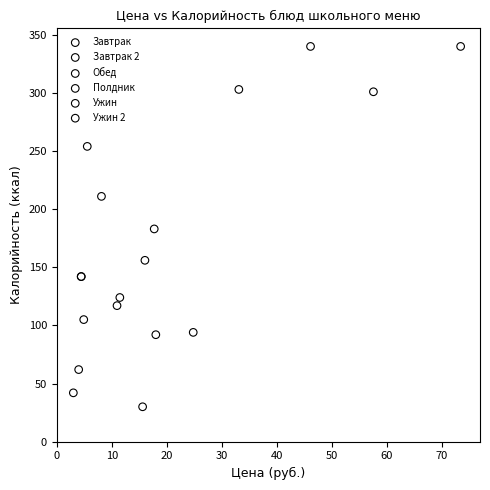

Which series contains the lowest Y value?

Обед